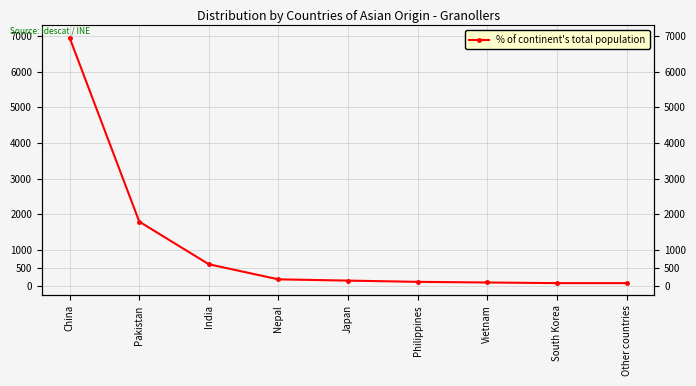

What is the label of the 9th point from the right?

China